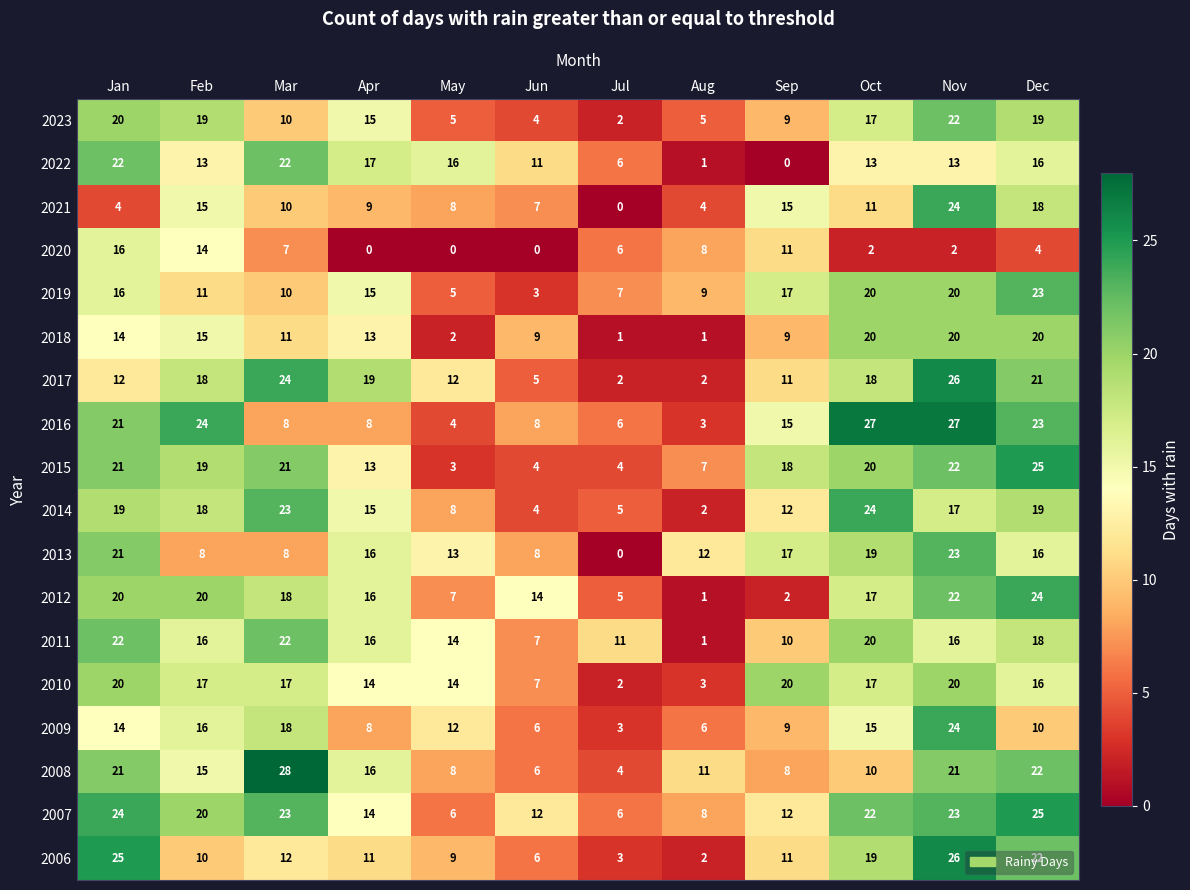

At which label does 2020 reach its peak?

Jan